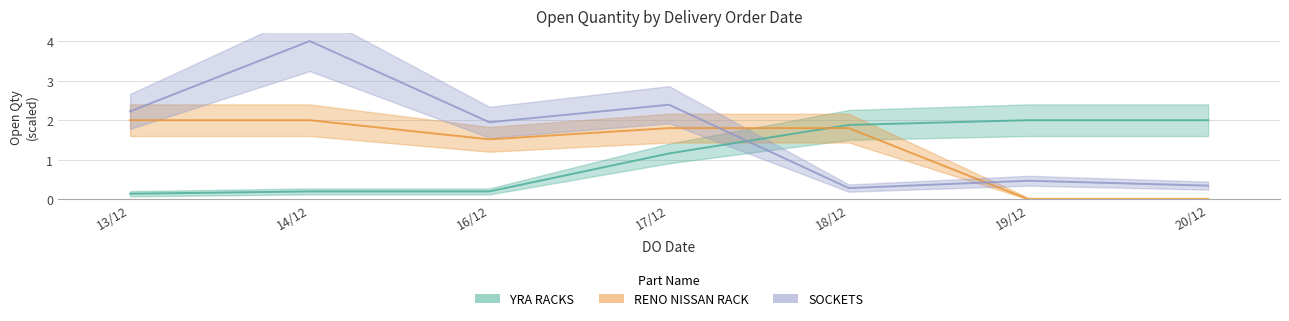

What is the maximum value for YRA RACKS?

2.0